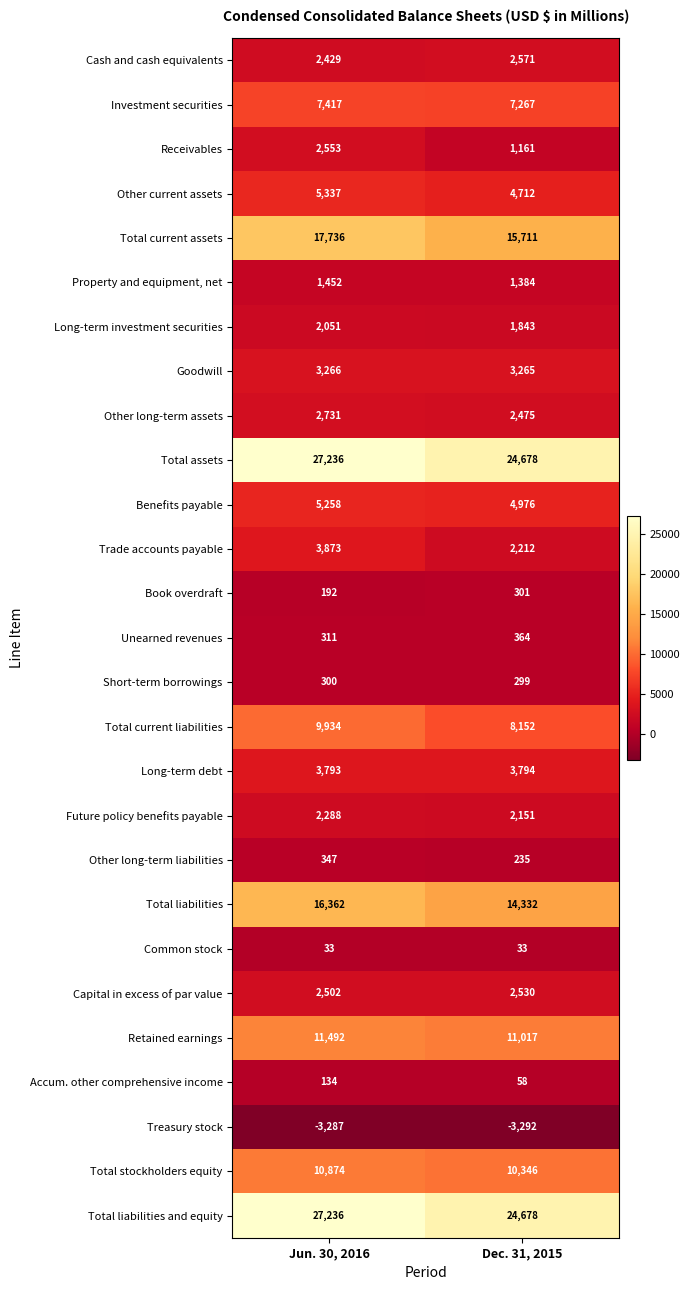

What is the minimum value shown in the chart?

-3292